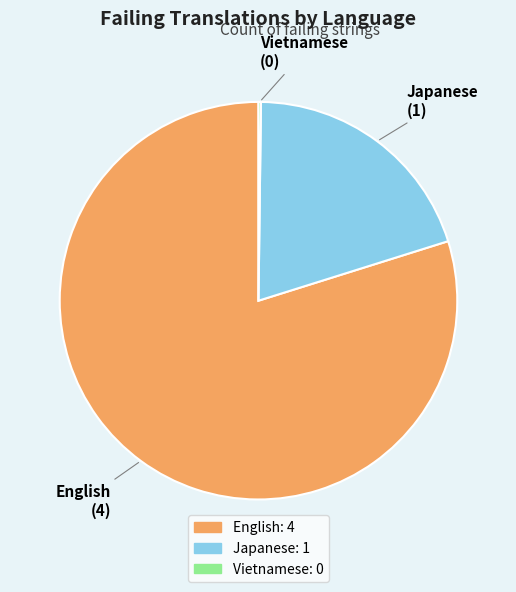

Combined, do Japanese and English account for over 50%?

Yes